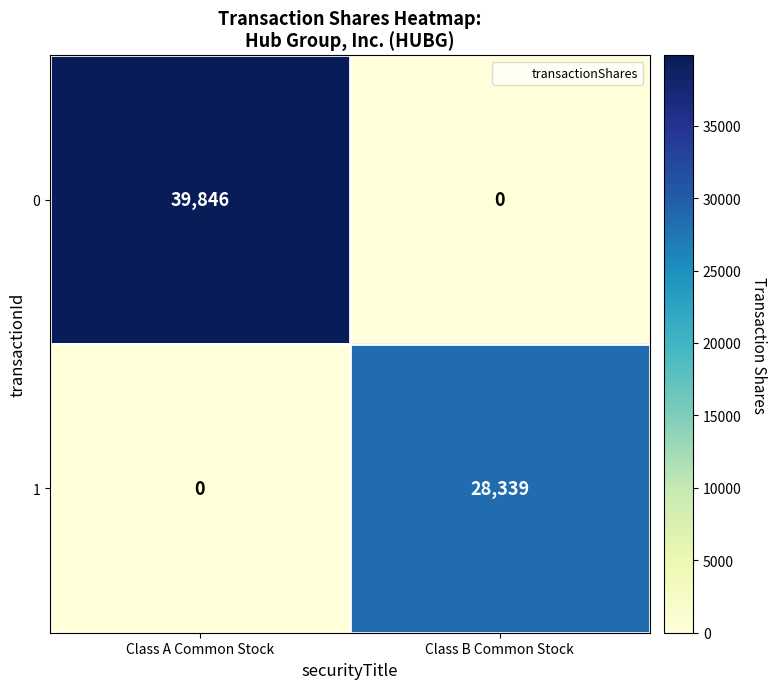

What is the spread (max minus min) of values at Class B Common Stock?

28339